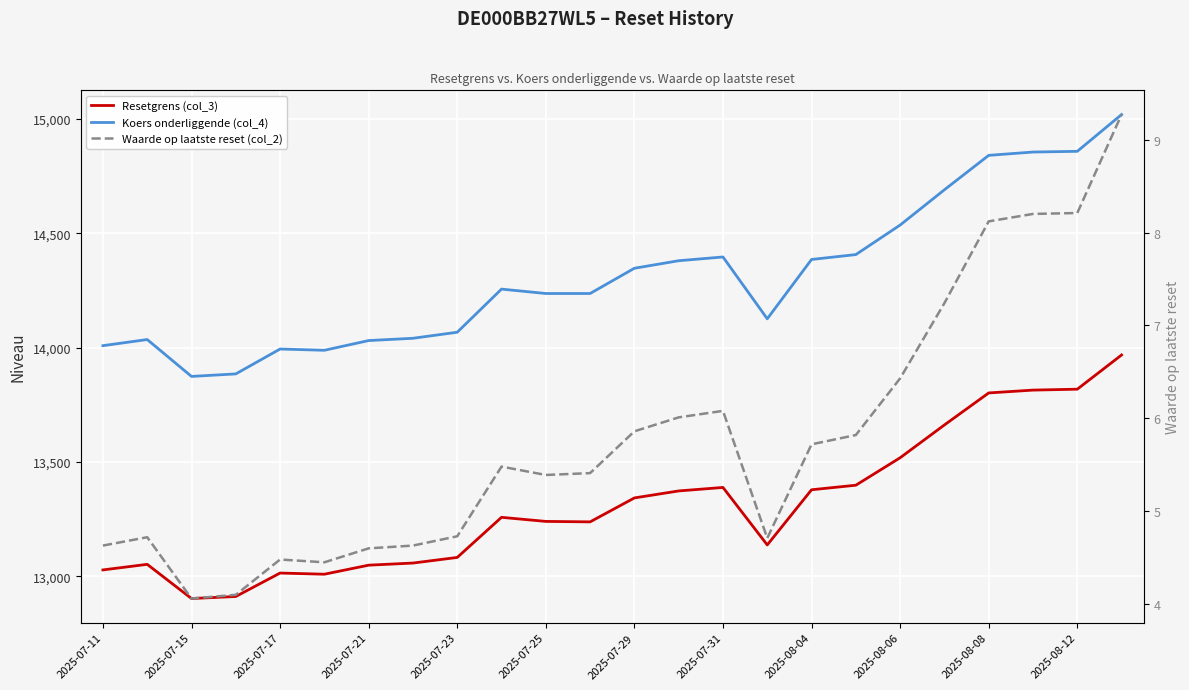

What is the average value of the Koers onderliggende (col_4) series?

14312.9